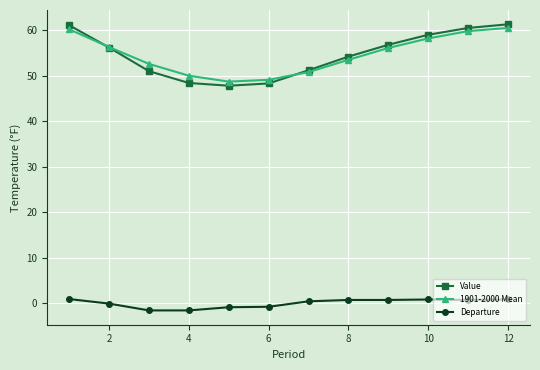

Is this an area chart (filled region under the line)?

No